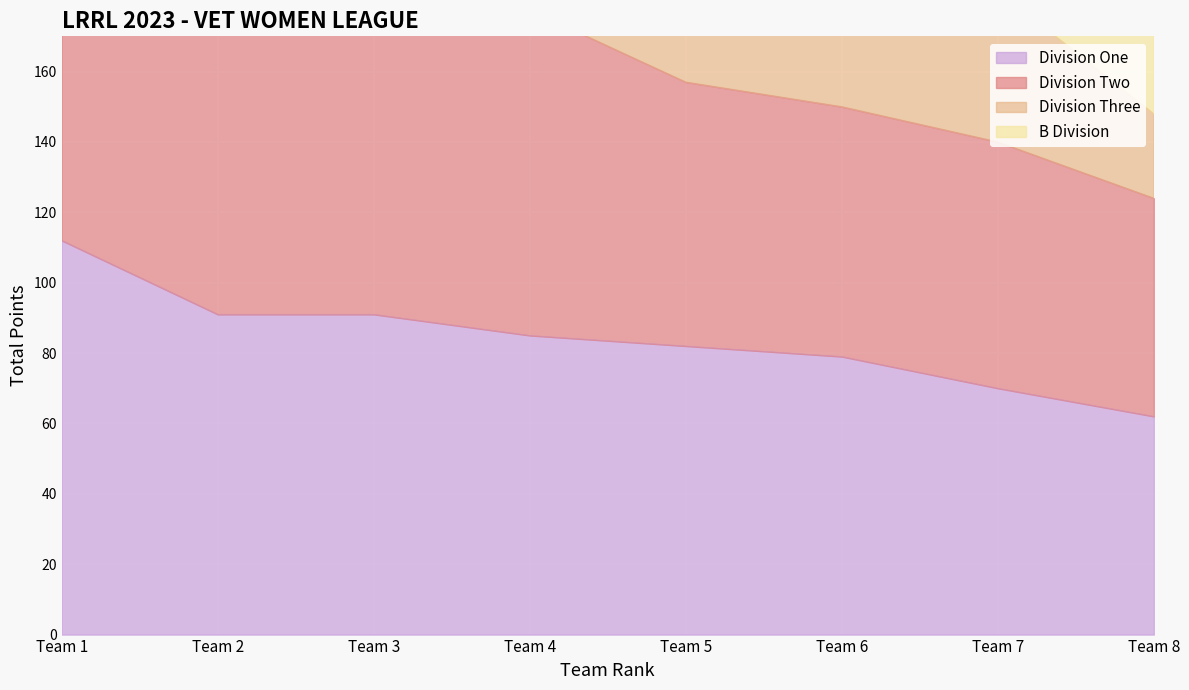

True or false: Division One has more than 0 interior local peaks.

False